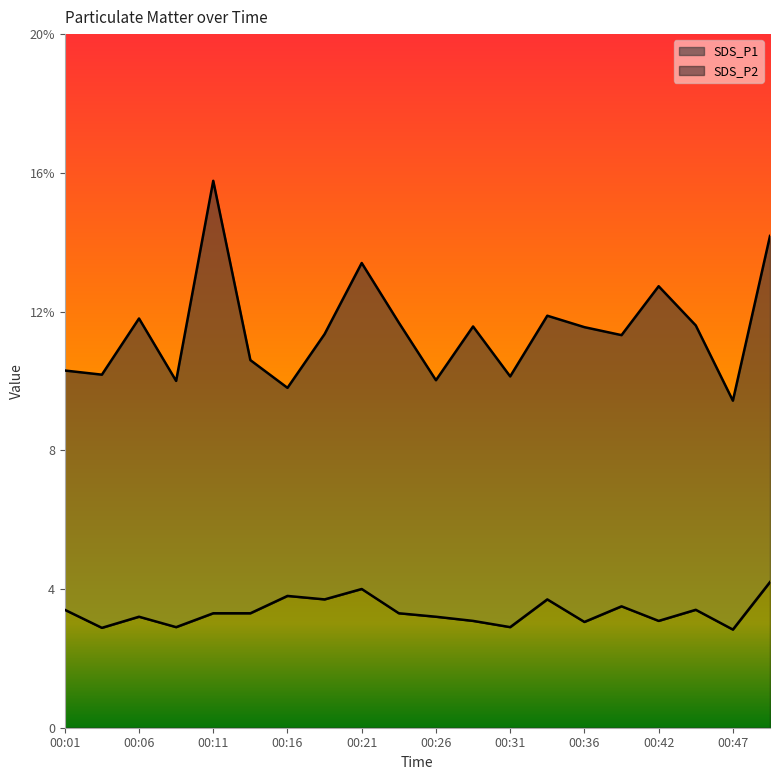

What is the total value across all series at 00:24?

15.0